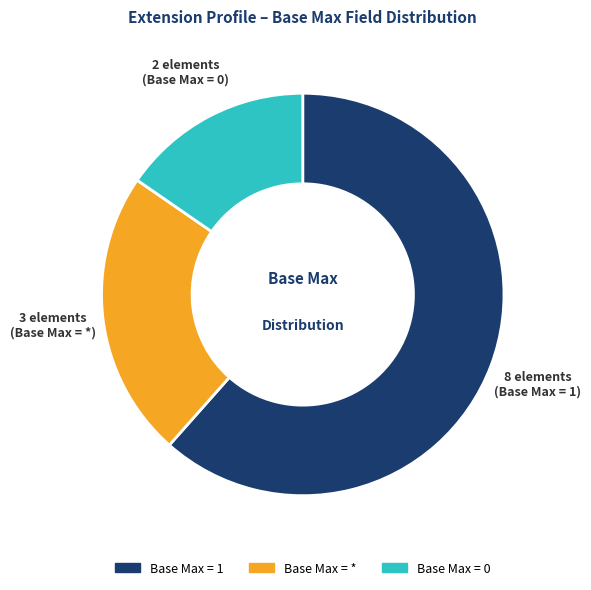

How many slices are in this pie chart?

3